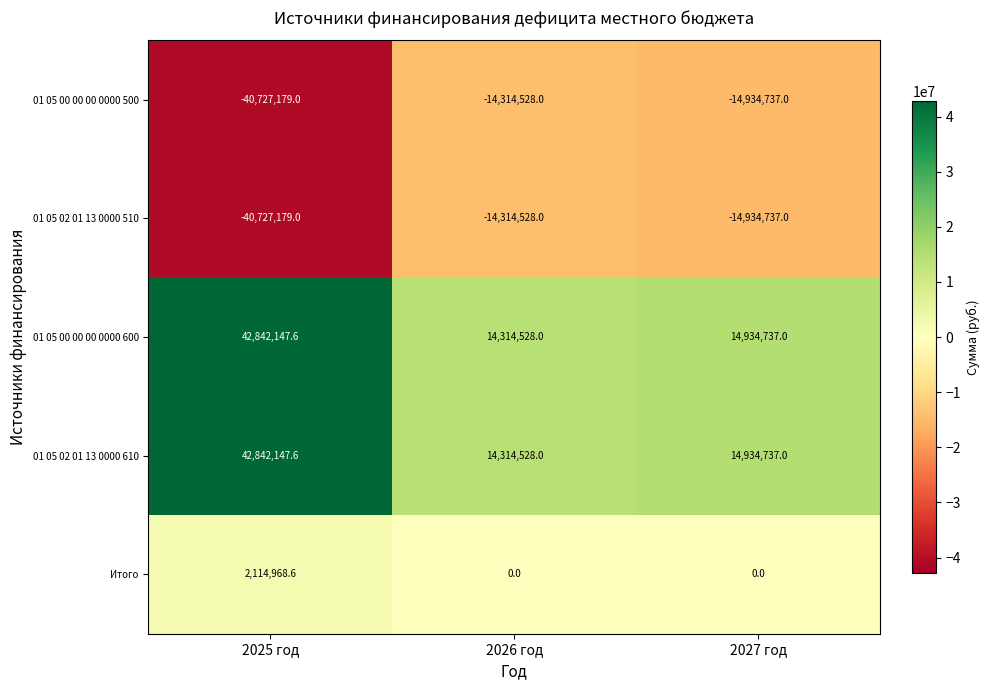

What is the difference between the highest and lowest values at 2027 год?

29869474.0